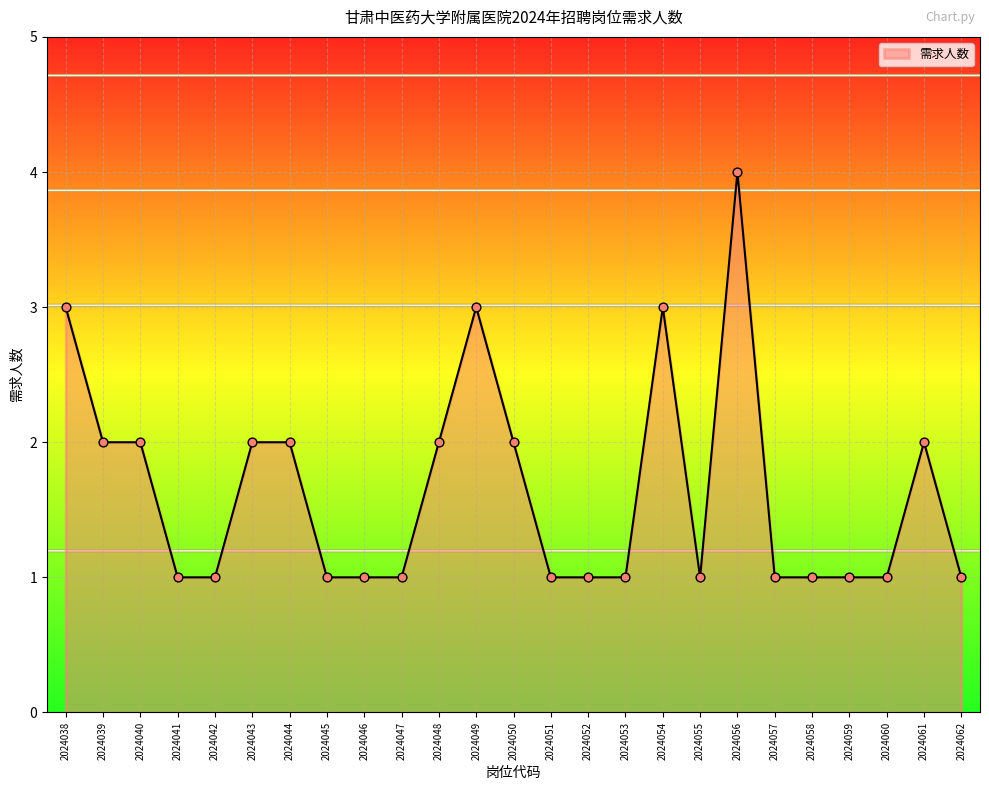

What is the ratio of the value at 2024043 to the value at 2024044?

1.0